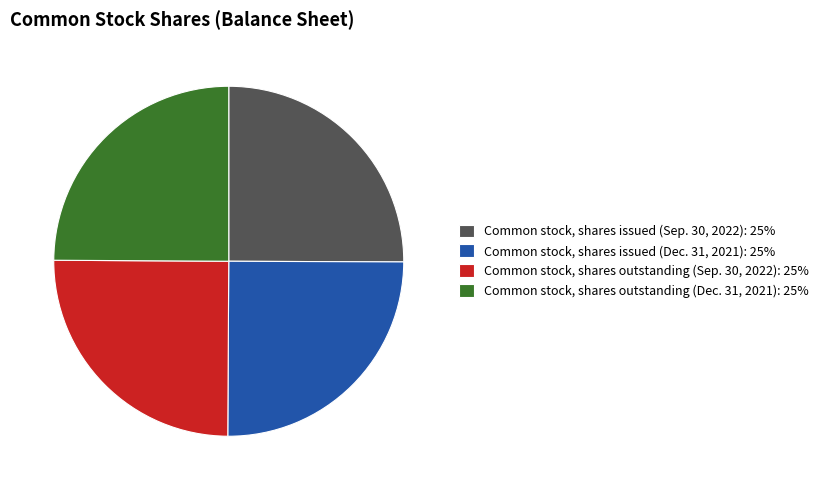

What is the ratio of the value at Common stock, shares issued (Dec. 31, 2021) to the value at Common stock, shares outstanding (Dec. 31, 2021)?

1.0